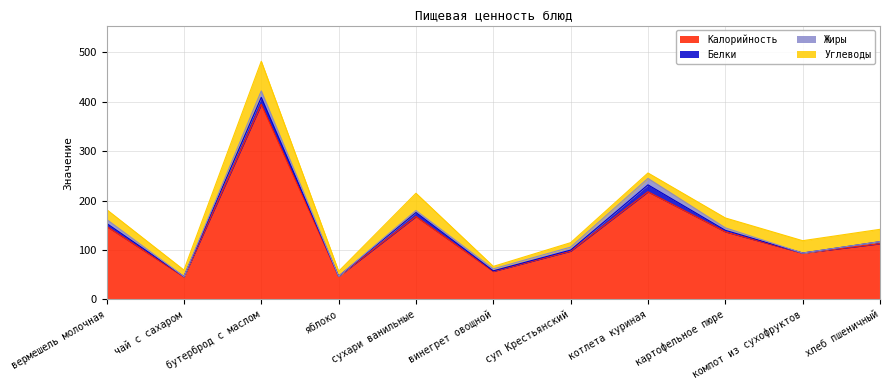

What is the label of the 5th point from the left?

сухари ванильные